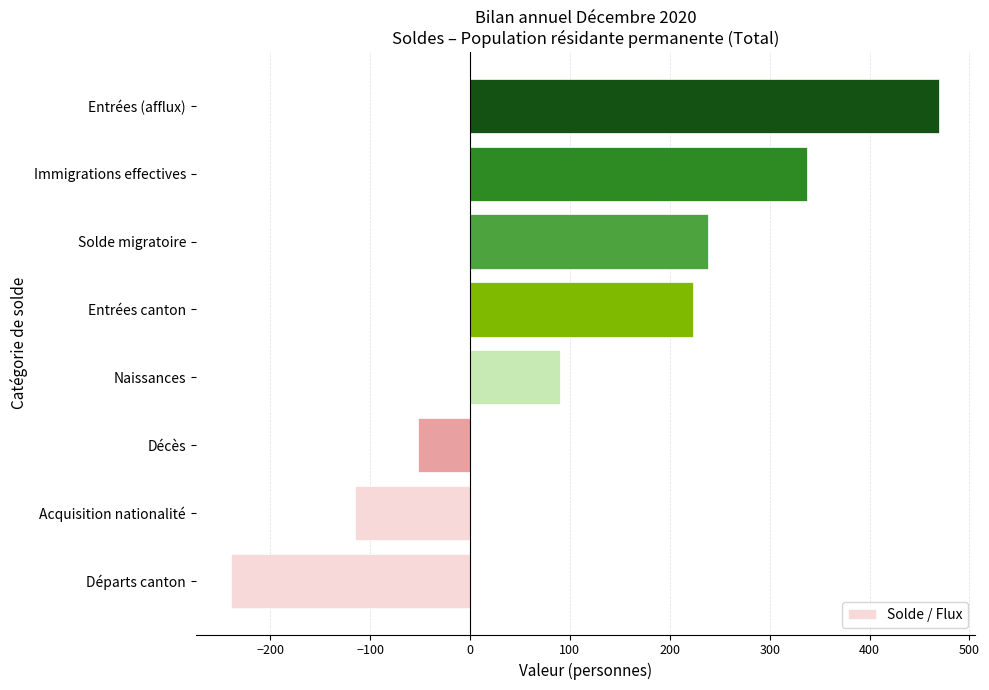

How many series are shown in this chart?

1